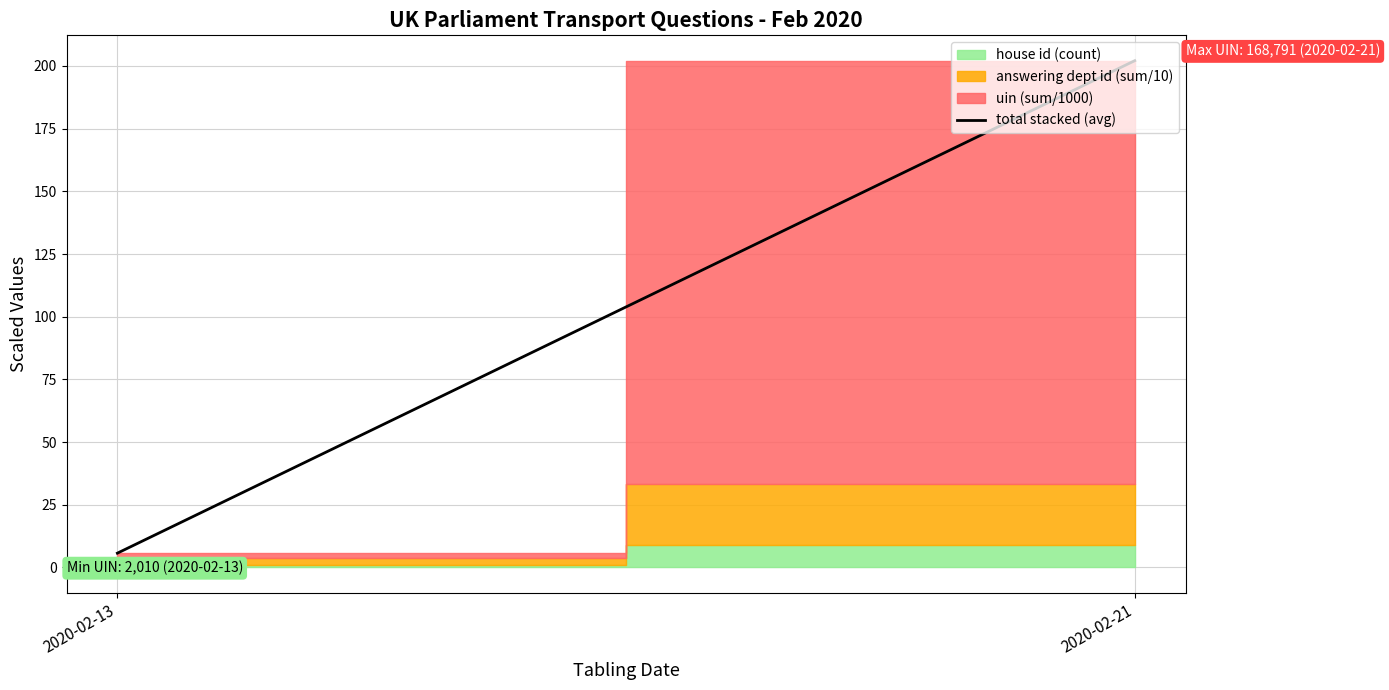

Read the value at 2020-02-13.

5.7